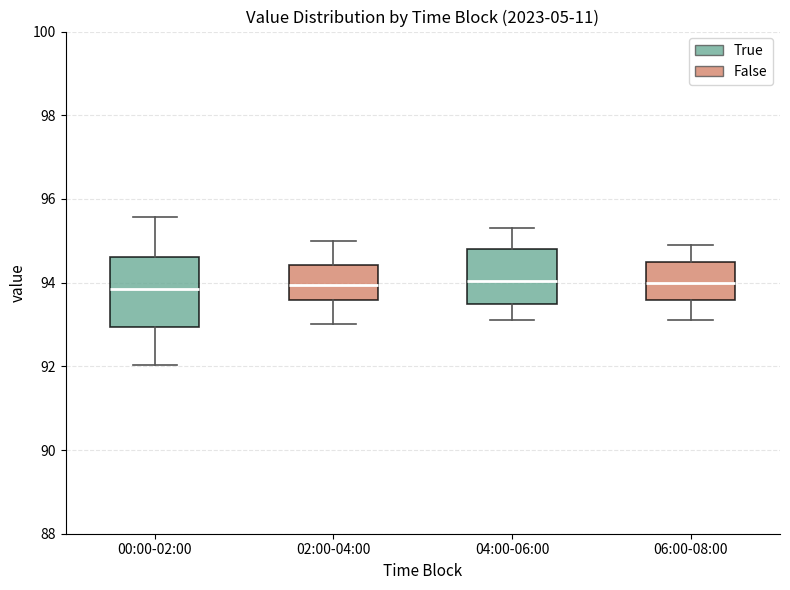

Where is the lower edge of the box for 04:00-06:00 on the y-axis? The values are not printed on the chart, so give them approximately, as read against the axis.

93.6